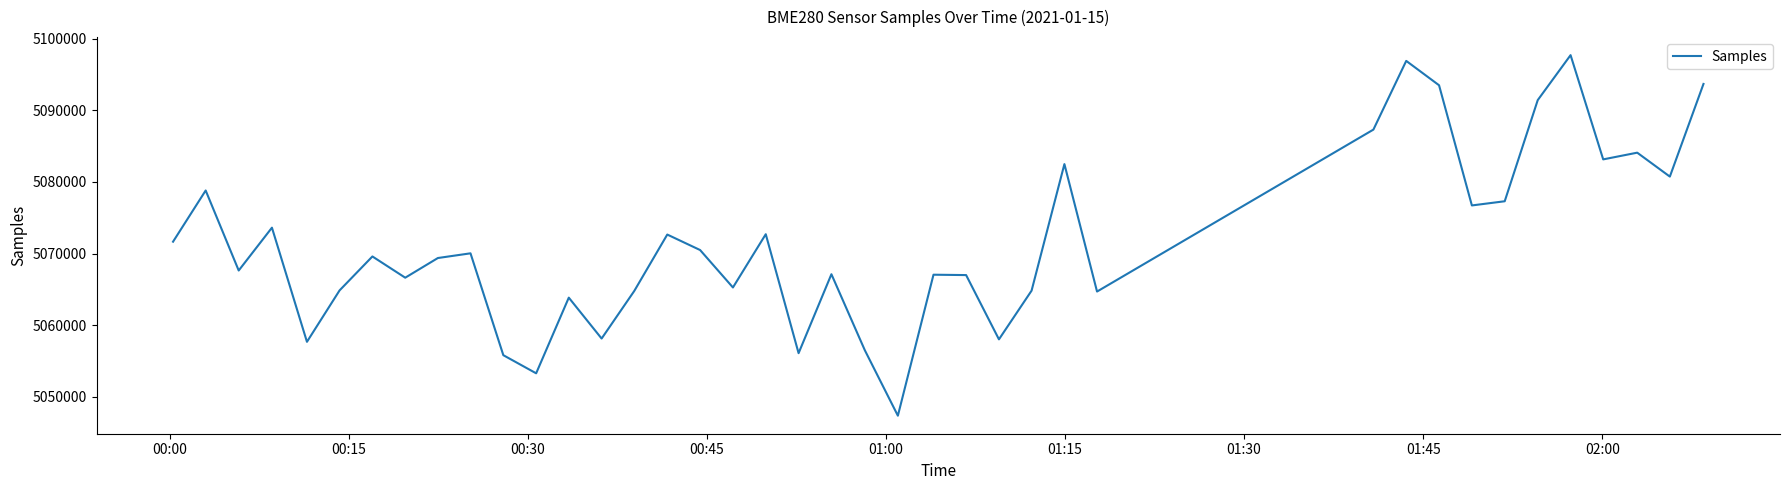

What is the greatest value displayed?

5097718